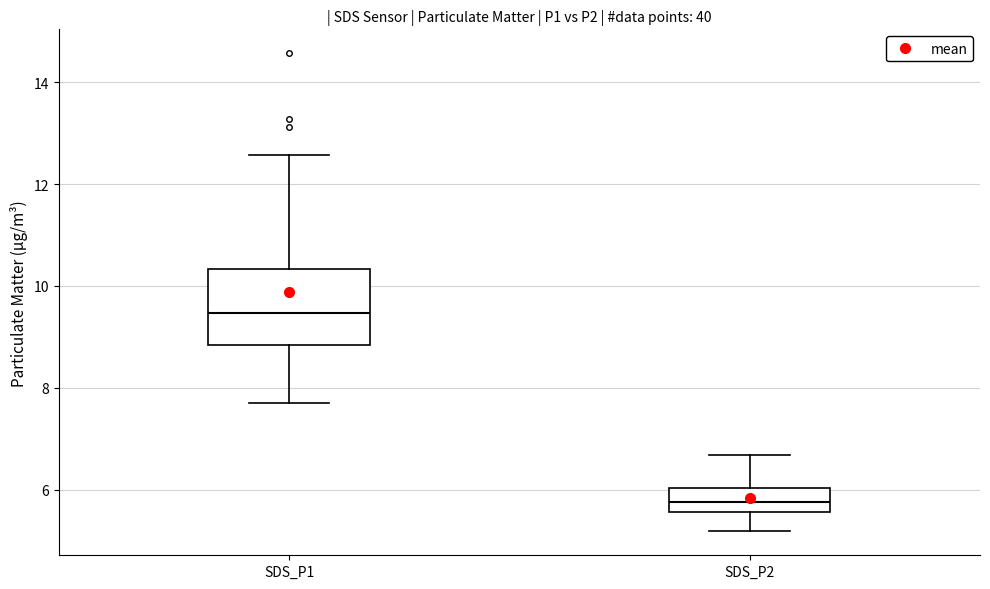

Which box has the lowest median line?

SDS_P2